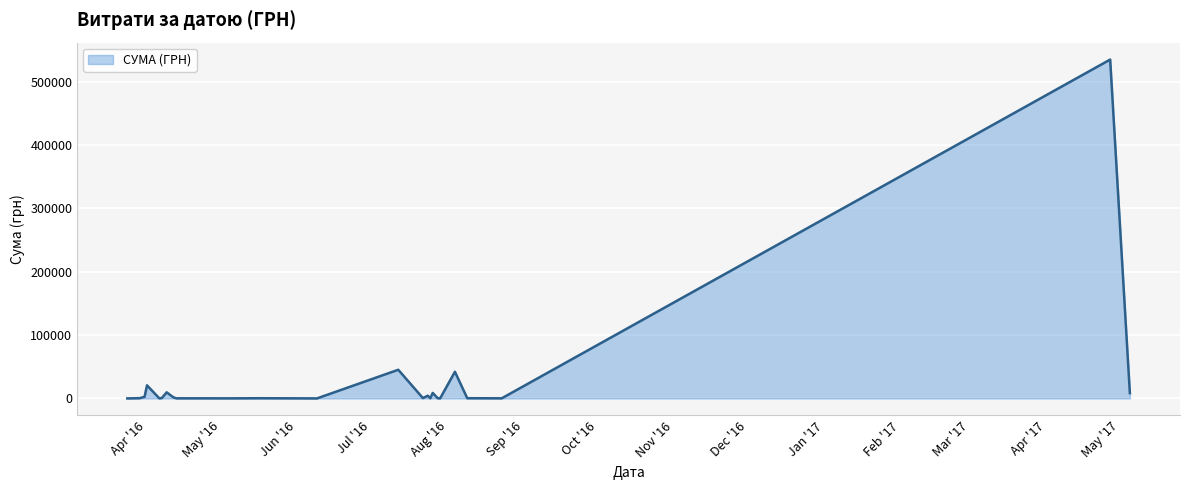

True or false: the data has more than 0 interior local peaks.

True